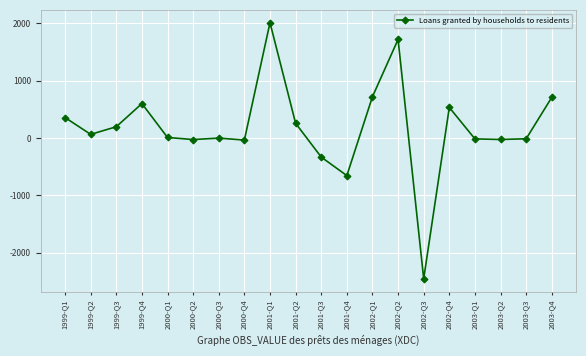

What is the smallest value displayed?

-2455.9